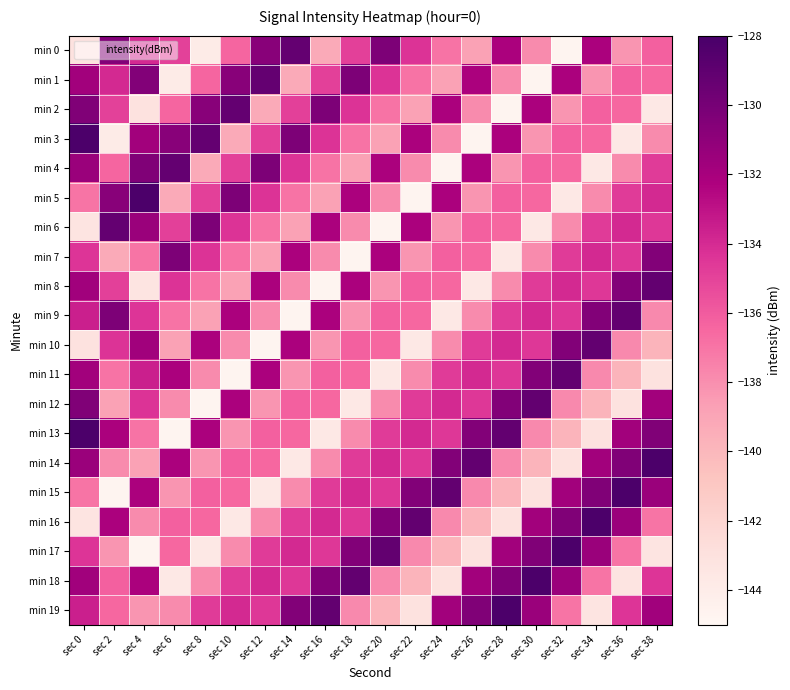

What is the greatest value displayed?

-128.1